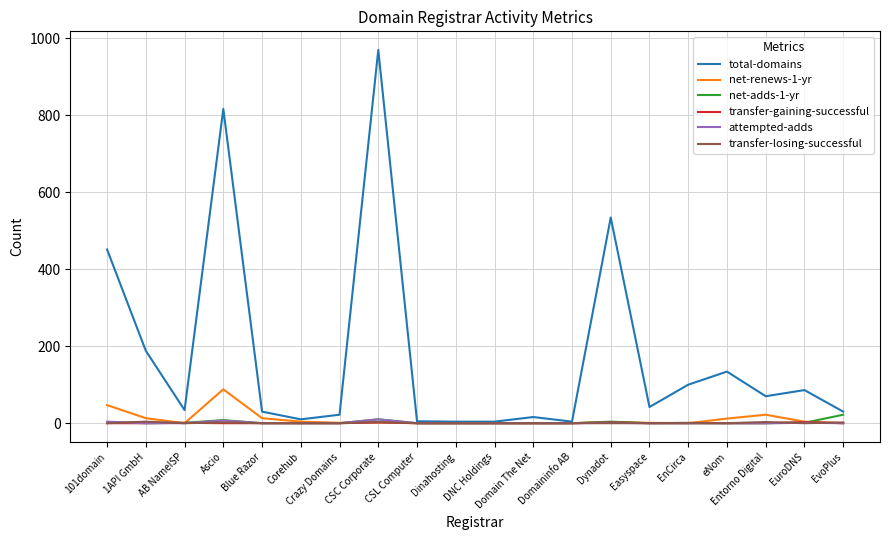

Where is net-renews-1-yr nearest to the value 44?

101domain